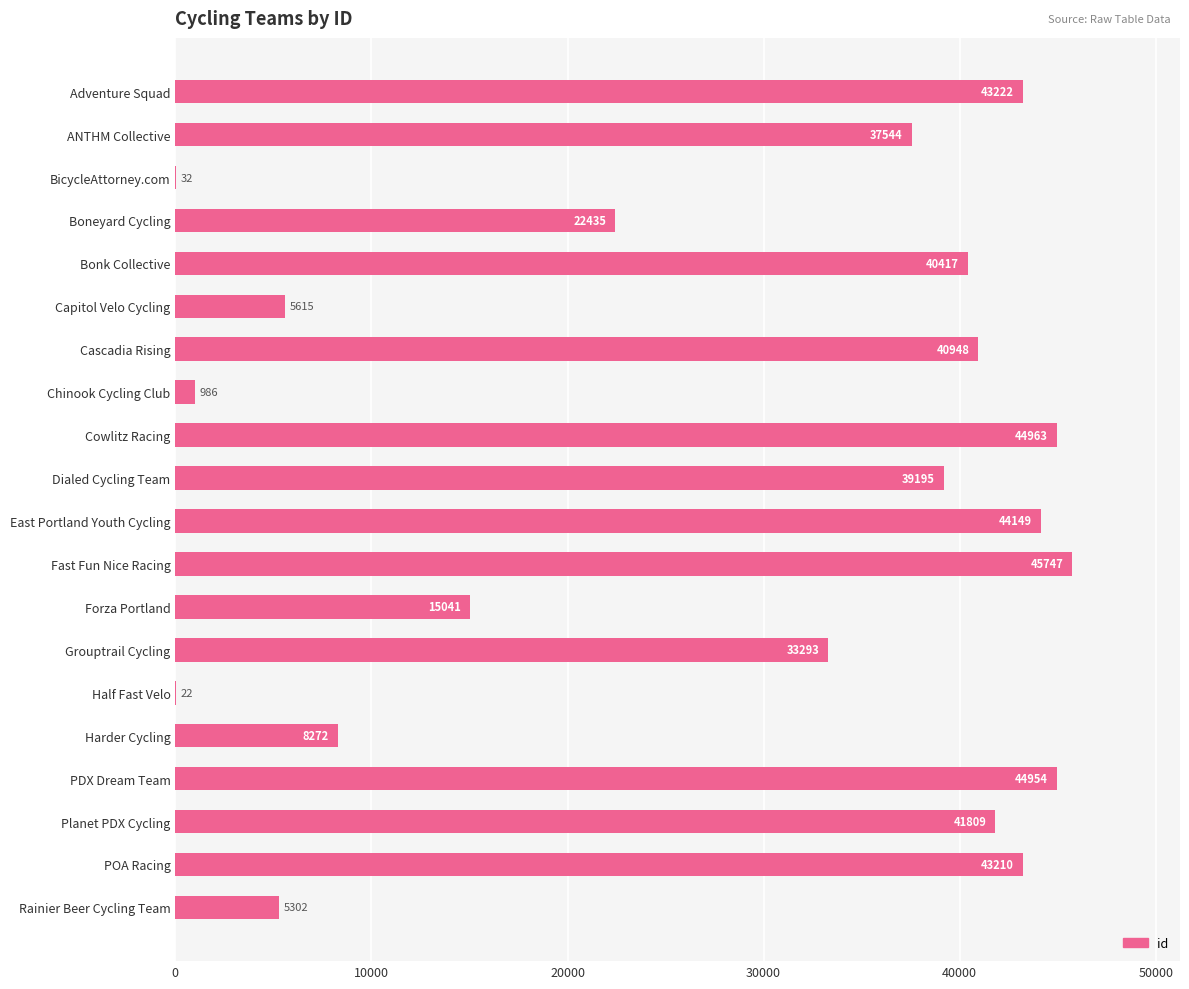

What value does the data have at PDX Dream Team, to the nearest 100?

45000